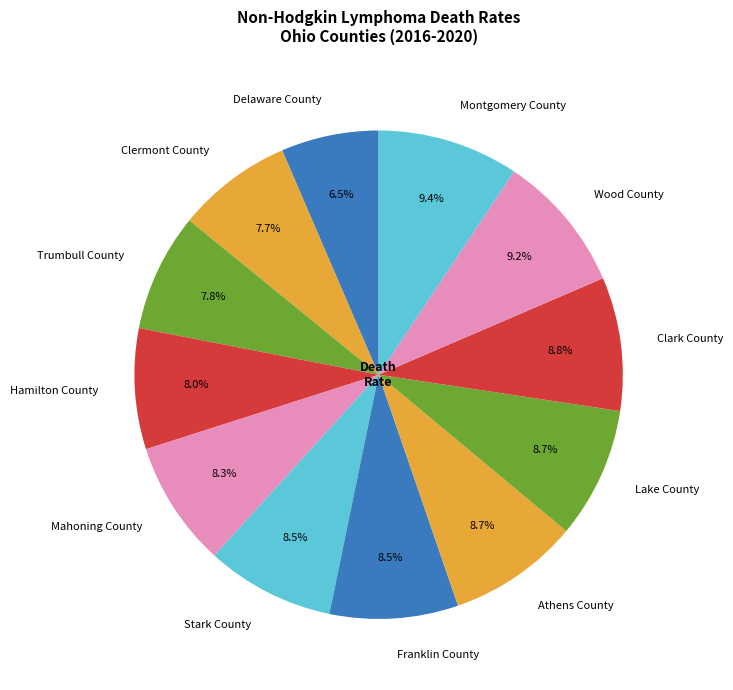

Does any single category account for the majority?

No